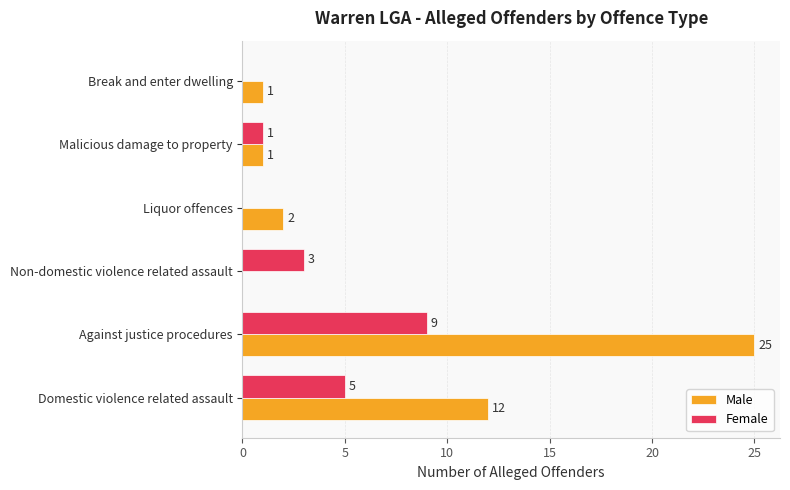

What is the greatest value displayed?

25